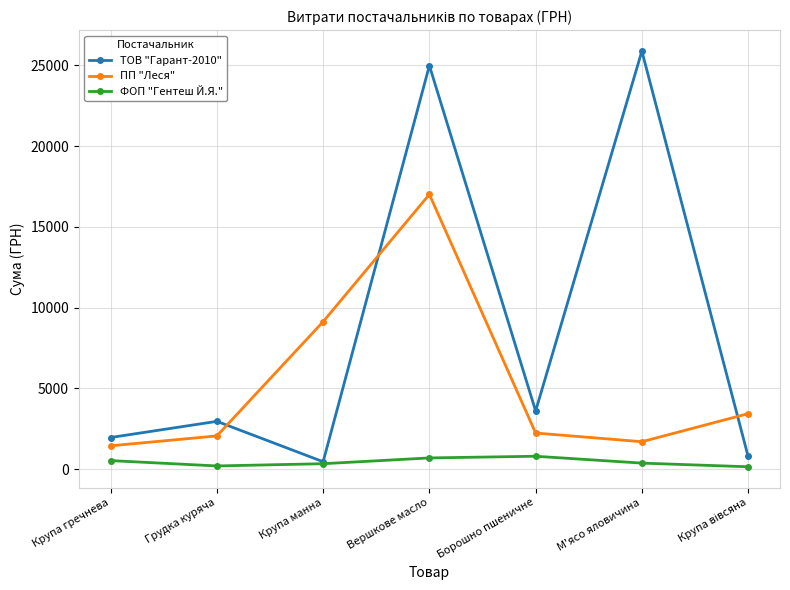

How many interior local peaks does the ПП "Леся" series have?

1